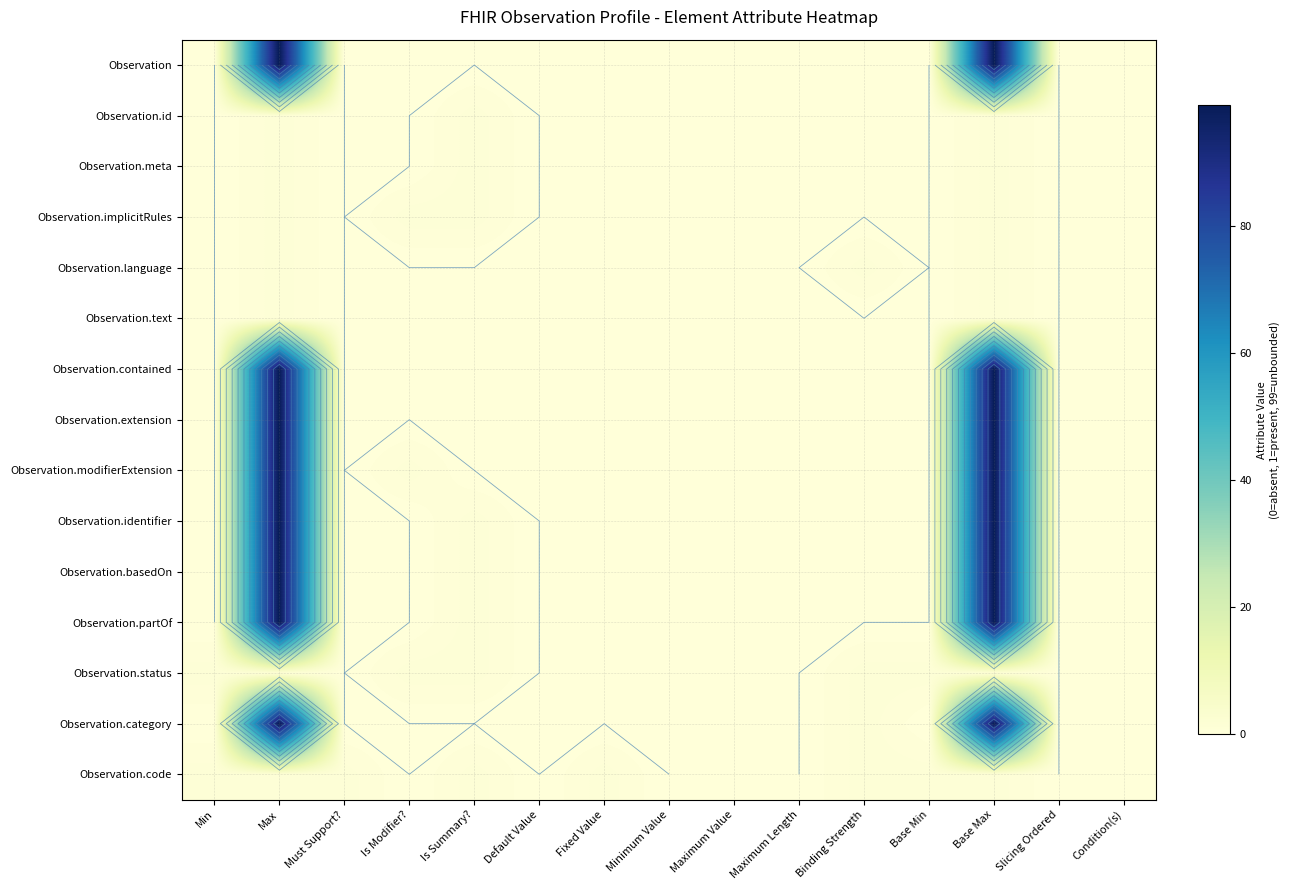

Rank the series at Maximum Length from highest to lowest value.

Observation, Observation.id, Observation.meta, Observation.implicitRules, Observation.language, Observation.text, Observation.contained, Observation.extension, Observation.modifierExtension, Observation.identifier, Observation.basedOn, Observation.partOf, Observation.status, Observation.category, Observation.code